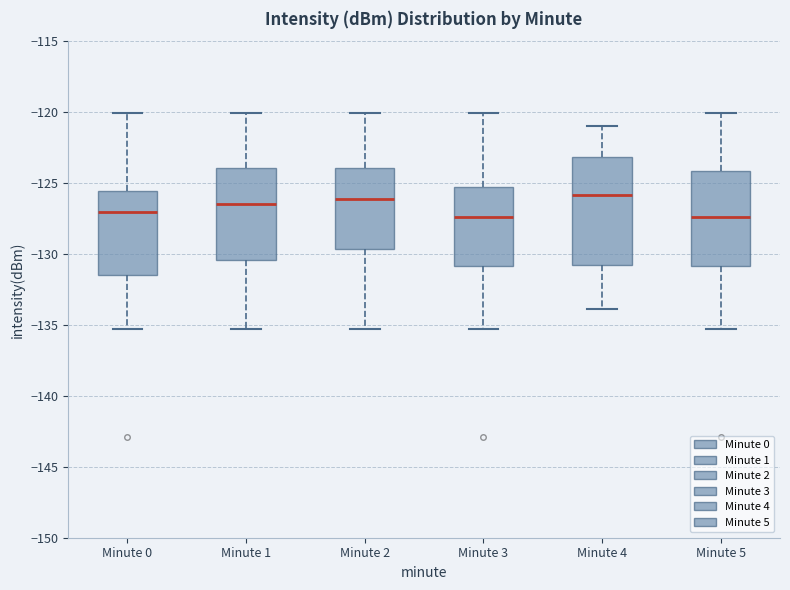

Comparing the boxes themselves (not the whiskers), which one is the tallest?

Minute 4